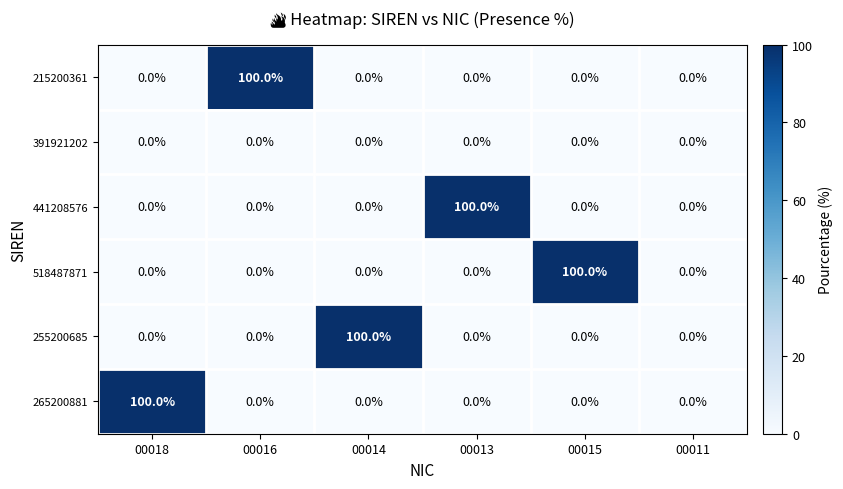

Which category has the highest value in the 215200361 series?

00016